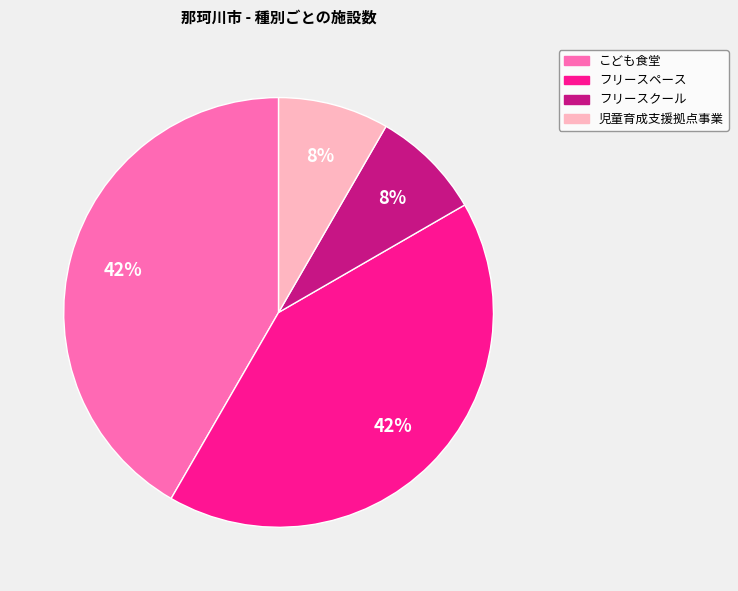

Between フリースペース and フリースクール, which is larger?

フリースペース